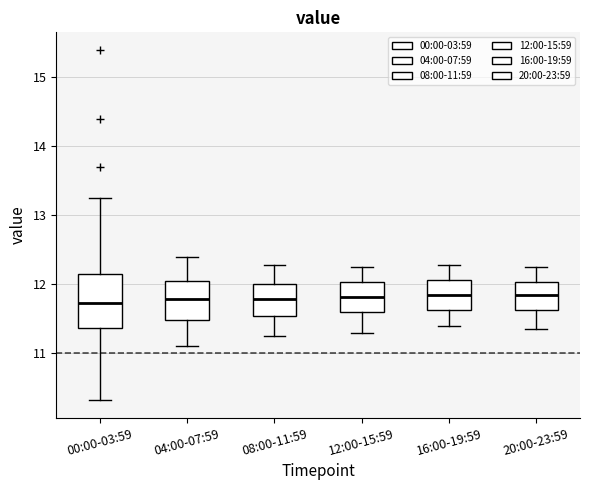

Which box is the tallest, from its lower edge to its upper edge?

00:00-03:59